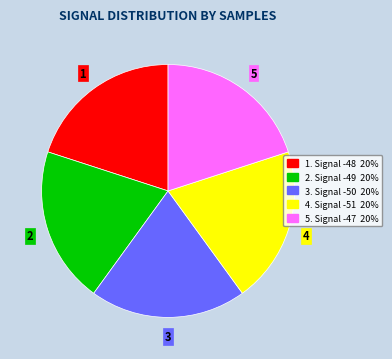

Is there a majority slice in this chart?

No